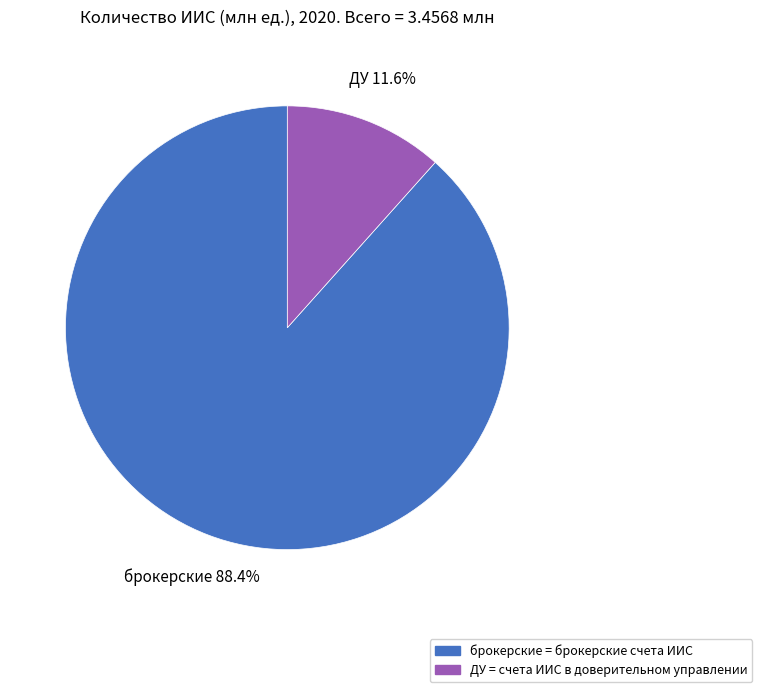

How many slices are in this pie chart?

2